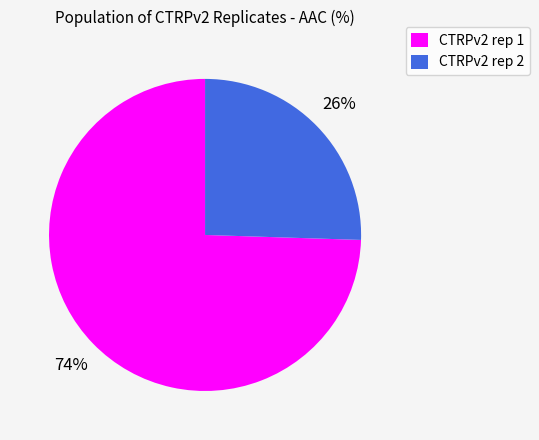

To the nearest percent, what is the combined percentage of CTRPv2 rep 1 and CTRPv2 rep 2?

100%